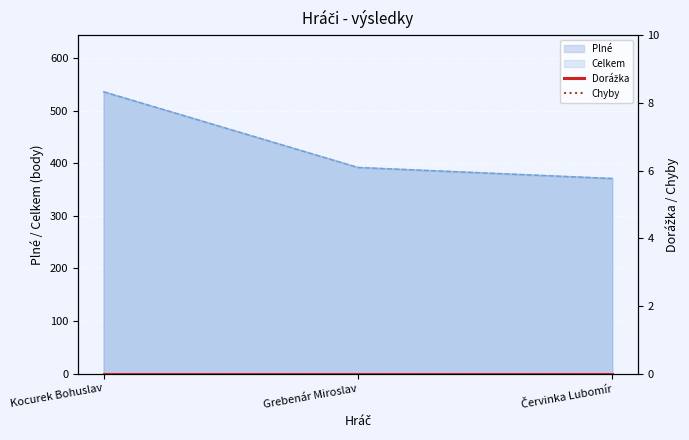

Which series has the largest range (max minus min)?

Plné